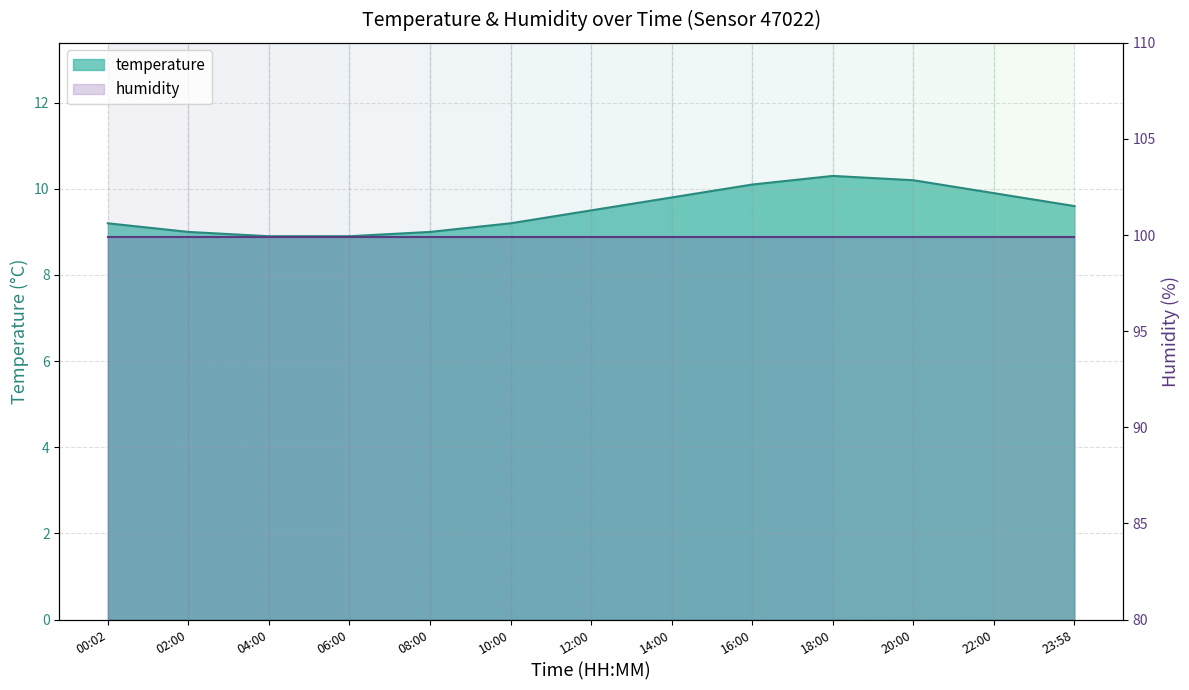

List the labels in order of value, smallest first.

04:00, 06:00, 02:00, 08:00, 00:02, 10:00, 12:00, 23:58, 14:00, 22:00, 16:00, 20:00, 18:00